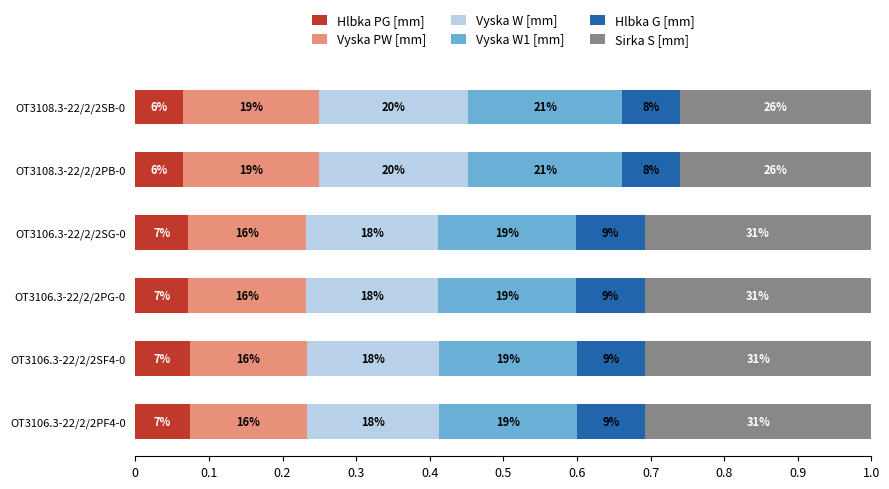

What are all the series names shown in the legend?

Hlbka PG [mm], Vyska PW [mm], Vyska W [mm], Vyska W1 [mm], Hlbka G [mm], Sirka S [mm]